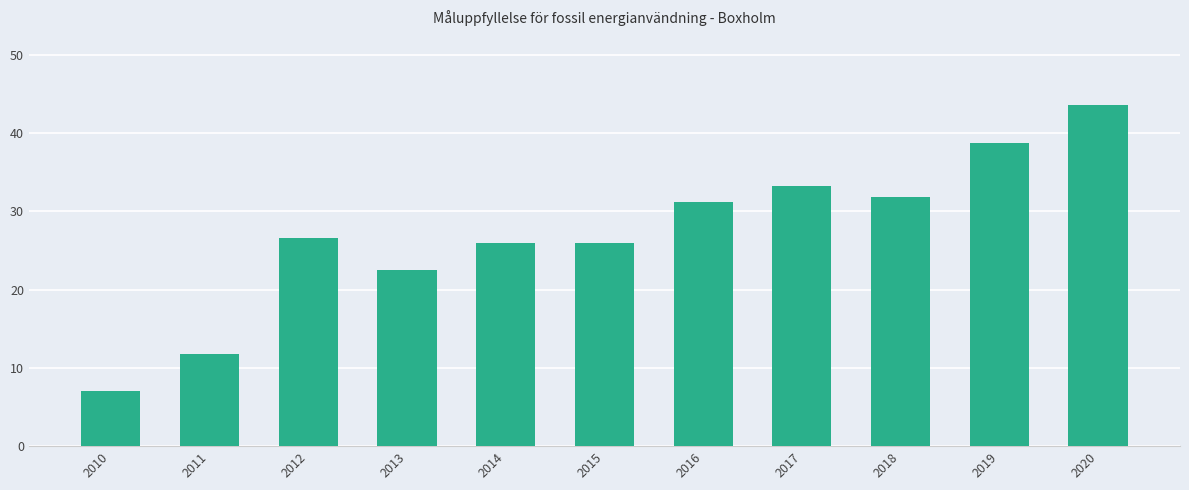

How many series are shown in this chart?

1